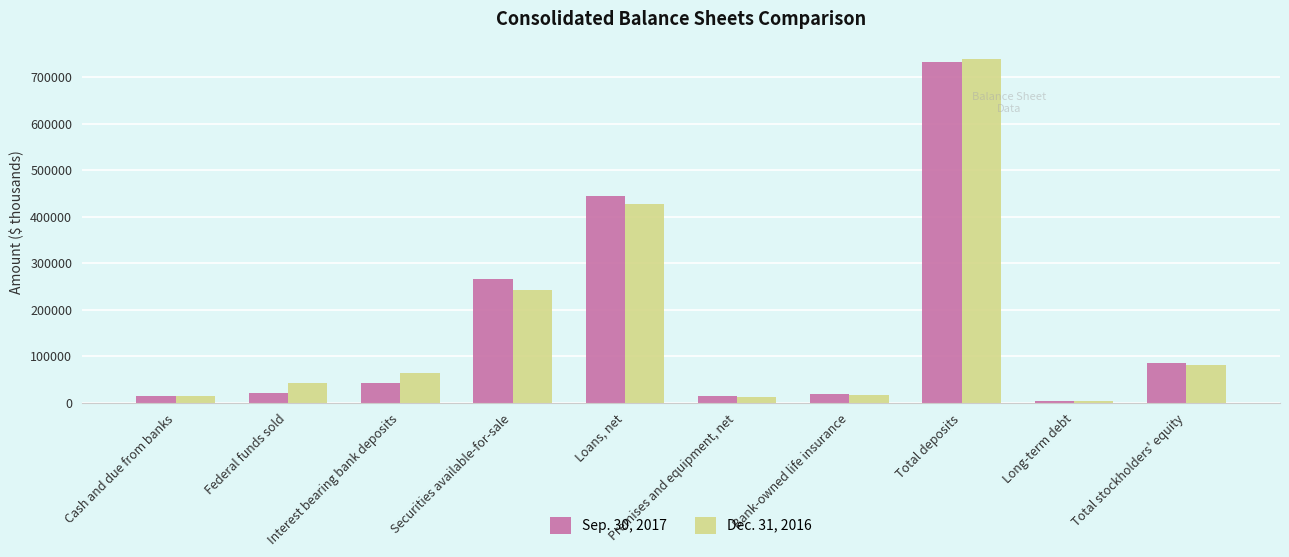

What is the sum of all Sep. 30, 2017 values?

1642424